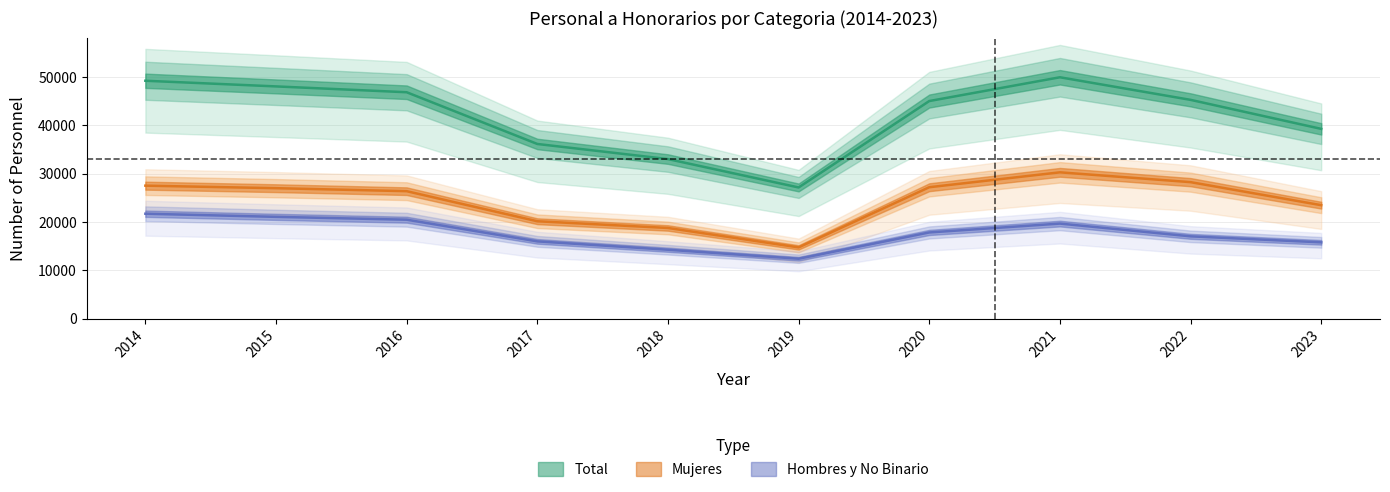

Reading left to right, extract all data points from this chart.

Total: 2014=49201	2015=48031	2016=46824	2017=36125	2018=33001	2019=27130	2020=45004	2021=49921	2022=45250	2023=39249
Mujeres: 2014=27502	2015=26980	2016=26361	2017=20142	2018=18750	2019=14737	2020=27179	2021=30261	2022=28229	2023=23467
Hombres y No Binario: 2014=21699	2015=21051	2016=20463	2017=15983	2018=14251	2019=12393	2020=17825	2021=19660	2022=17021	2023=15782